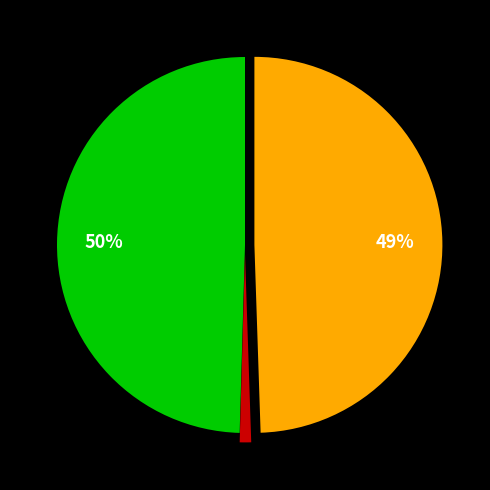

To the nearest percent, what is the average slice percentage?

33%